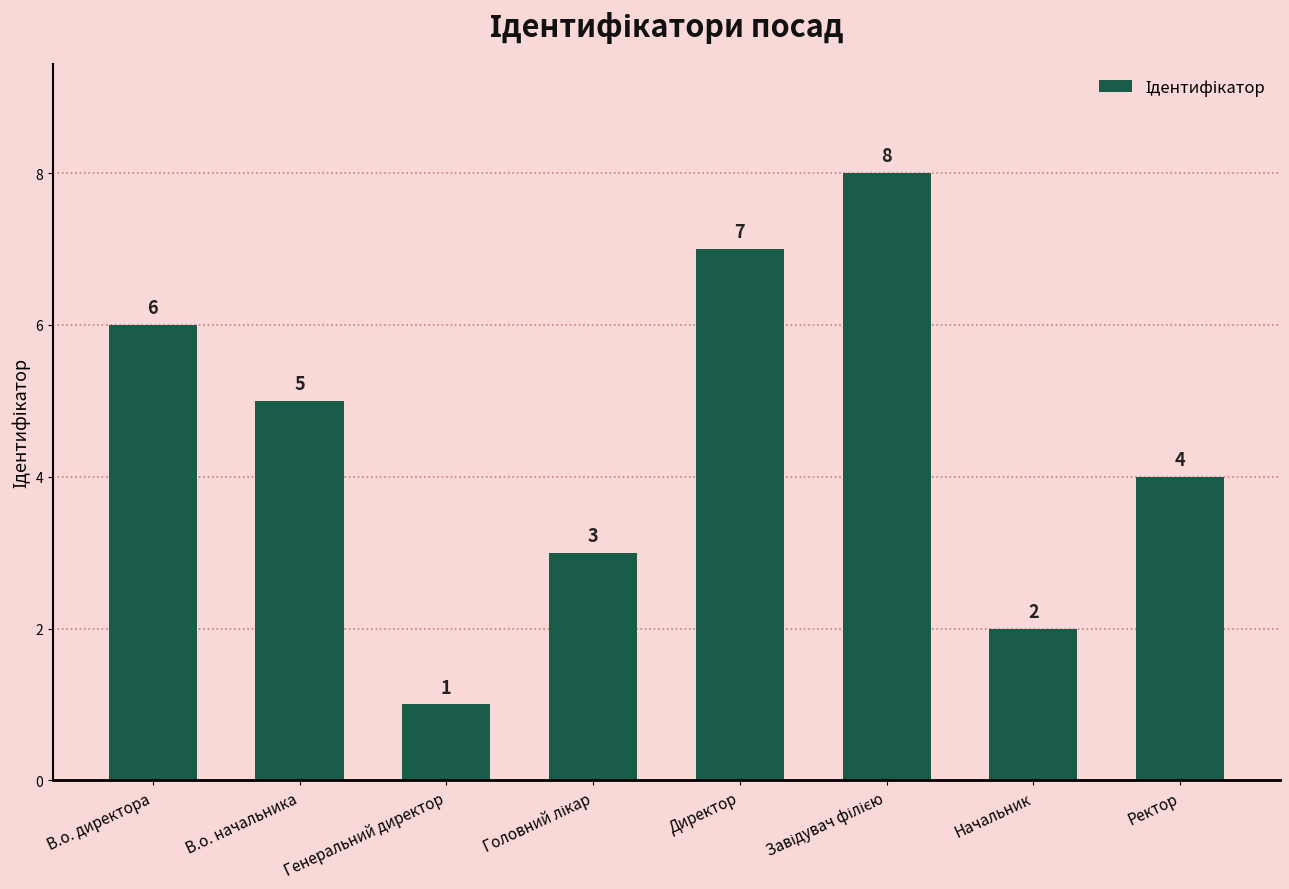

Read the value at Директор.

7